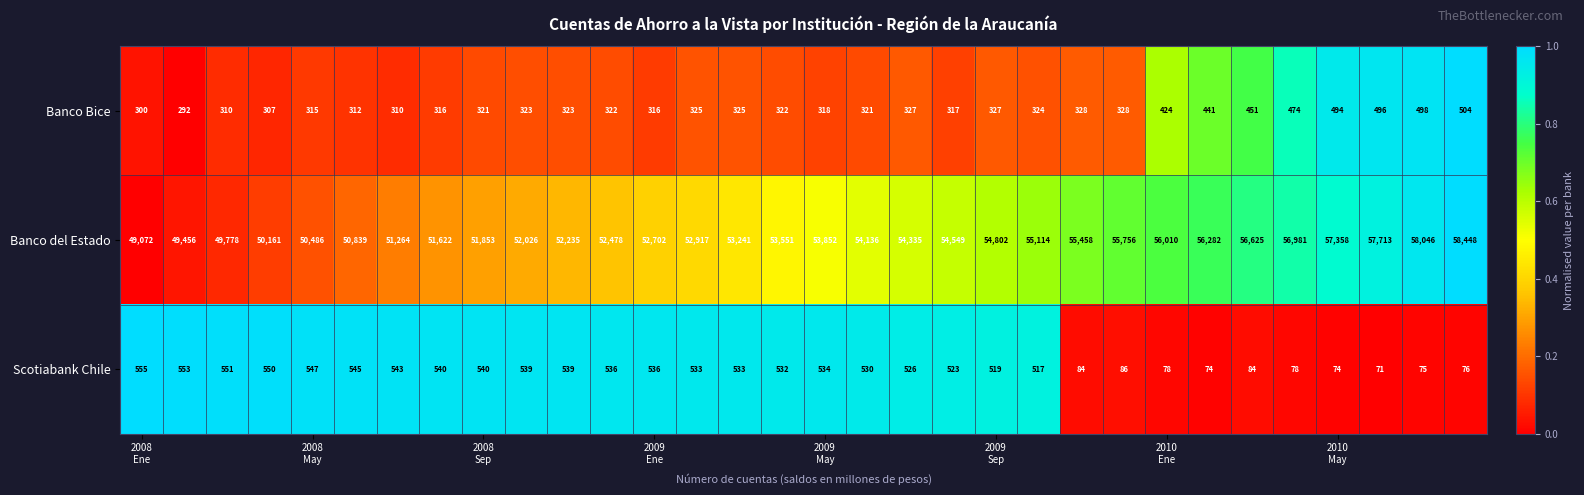

Which series has the widest spread of values?

Banco del Estado